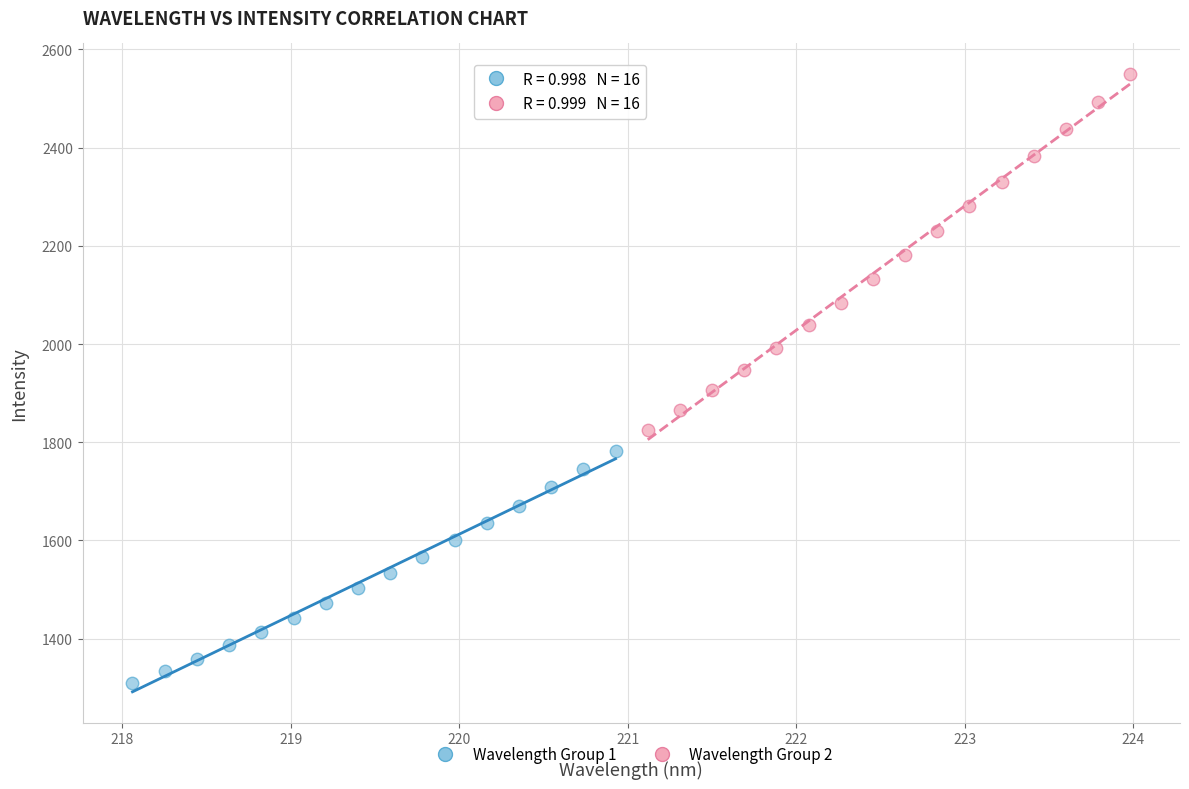

Which series has the widest spread of Y values?

Wavelength Group 2